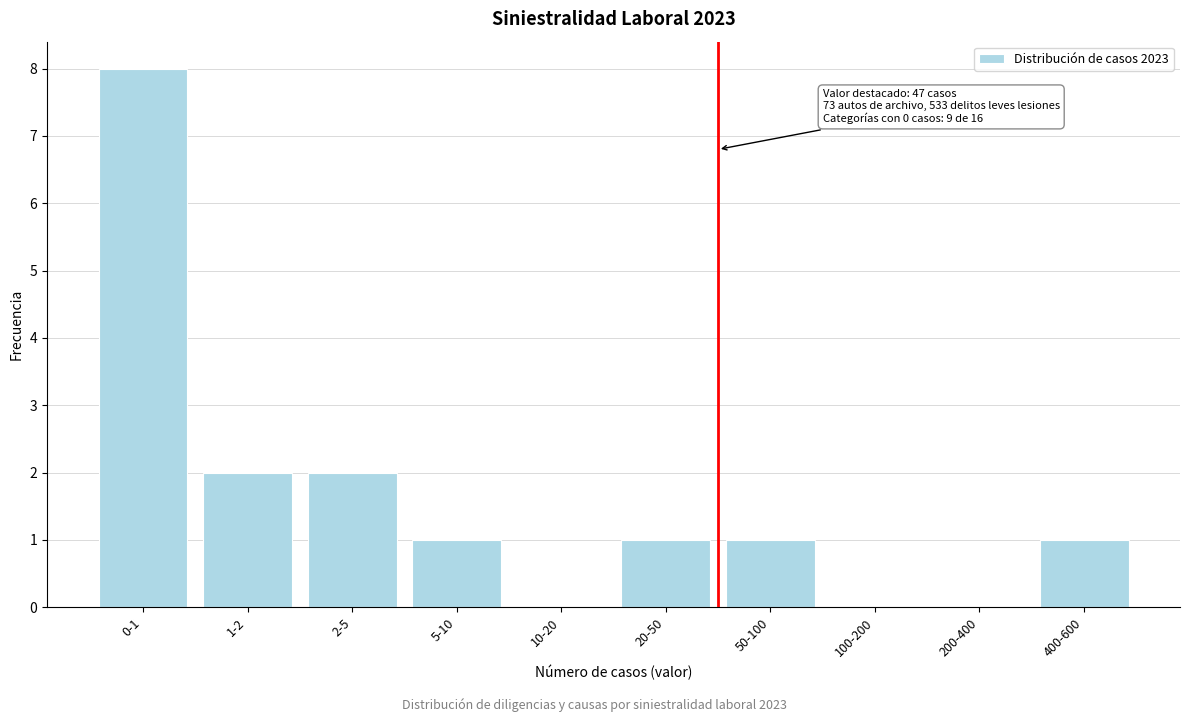

Reading left to right, list all the values displayed in this chart.

0-1=8	1-2=2	2-5=2	5-10=1	10-20=0	20-50=1	50-100=1	100-200=0	200-400=0	400-600=1